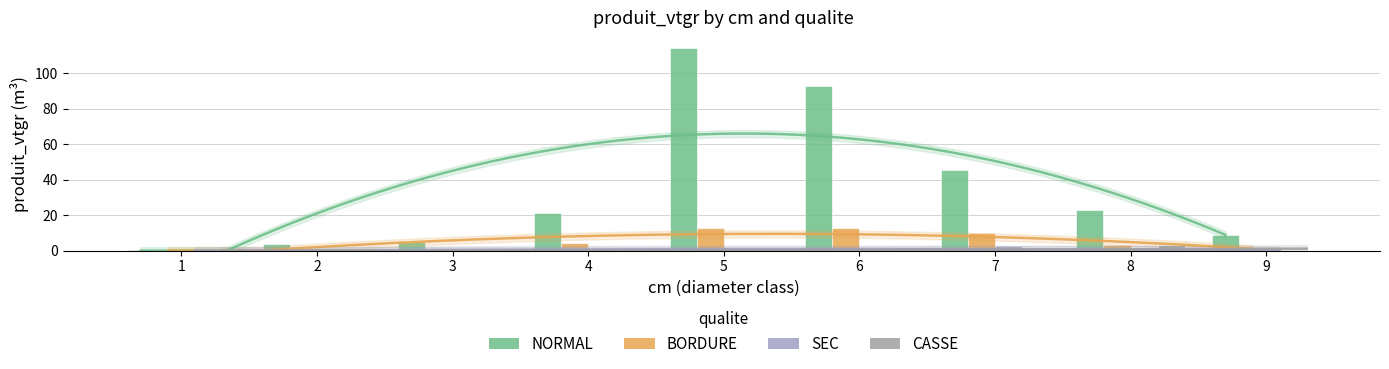

How many series are shown in this chart?

4